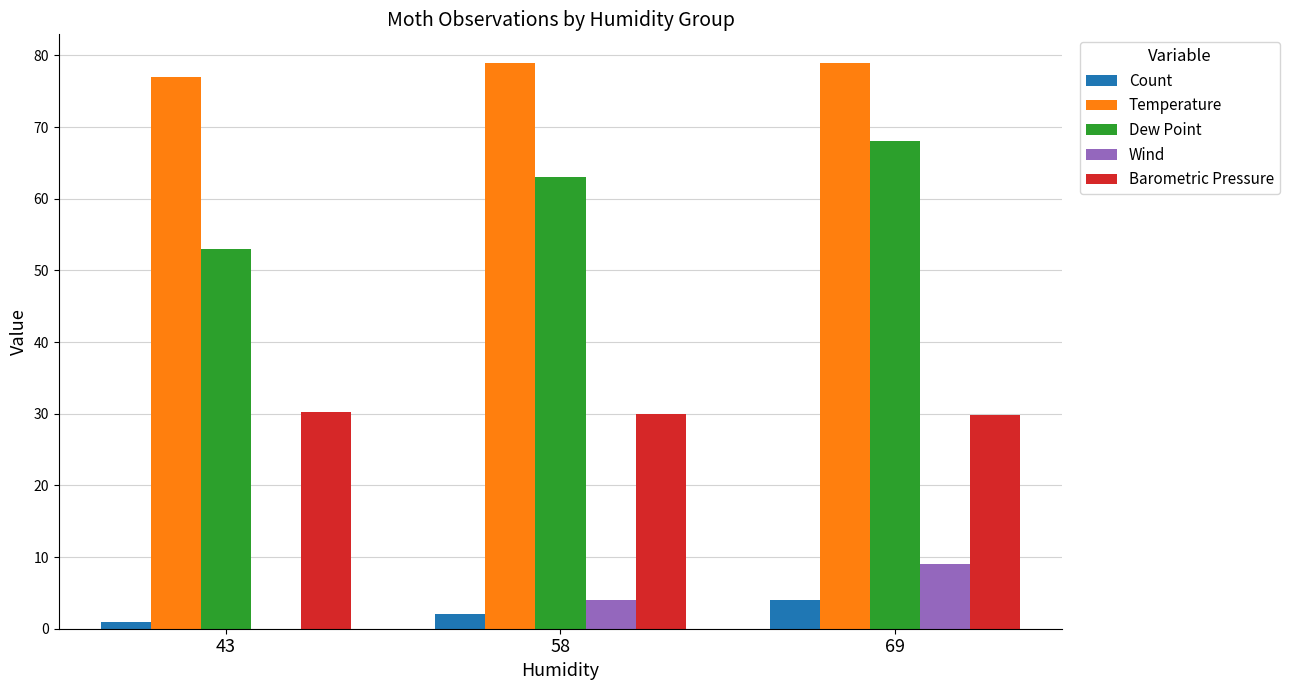

Is the value of Temperature at 69 greater than the value of Dew Point at 43?

Yes